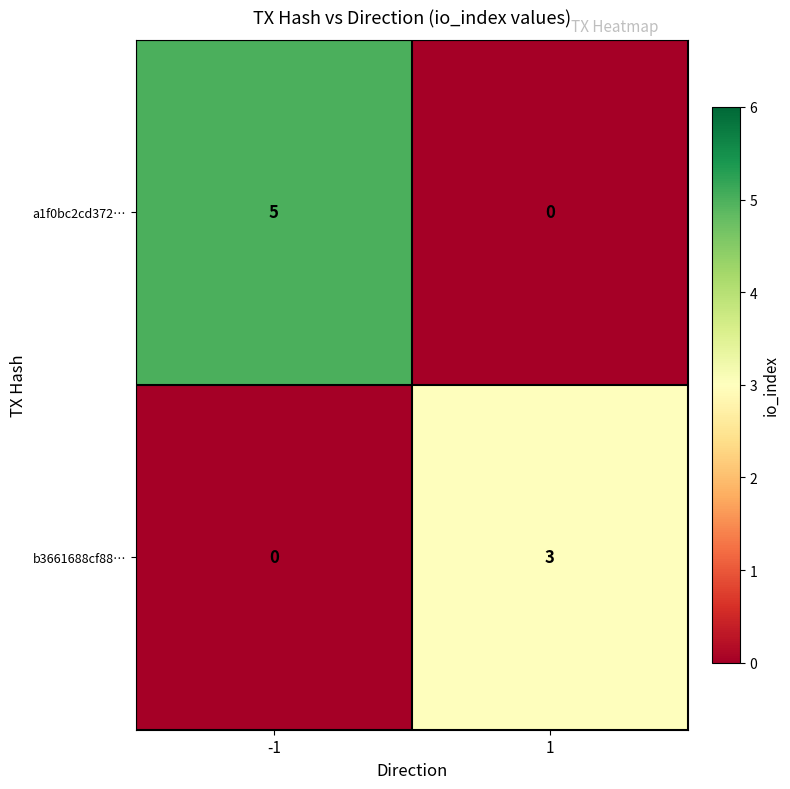

Reading right to left, extract all data points from this chart.

a1f0bc2cd372…: 0	5
b3661688cf88…: 3	0